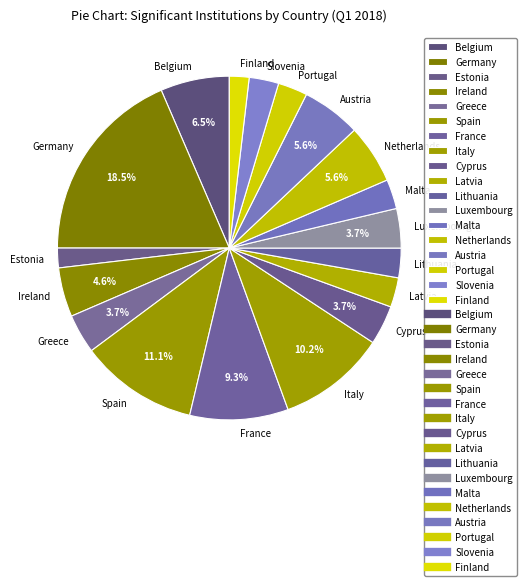

How much of the chart is everything except Netherlands?

94.4%